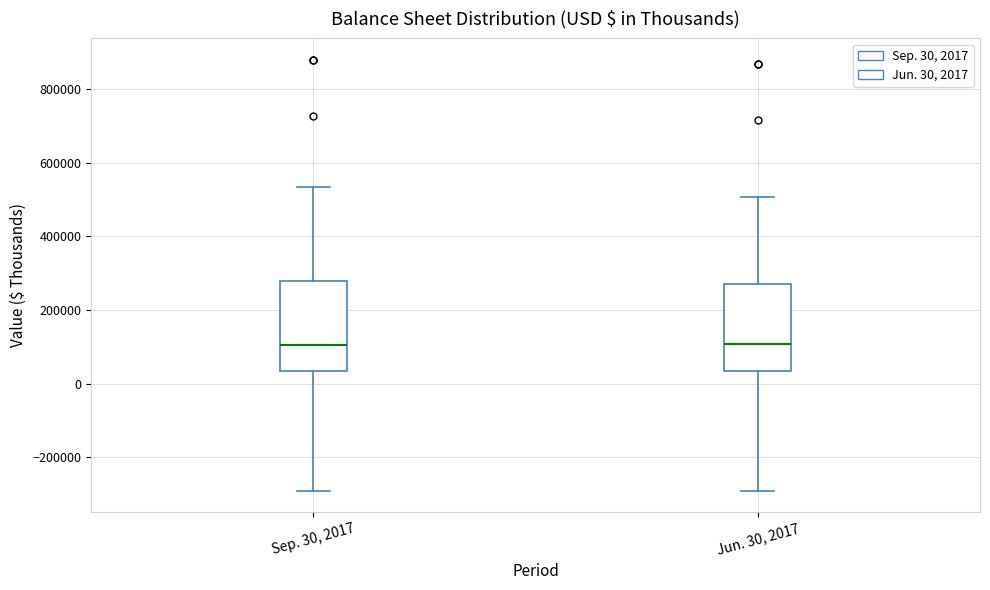

Reading left to right, transcribe this box plot: for each box, give where its median line is, the range the box spans, and where its two whiskers end, as read against the y-axis. The values are not printed on the chart, so give them approximately, as read against the axis.

Sep. 30, 2017: median 100000, box 40000 to 280000, whiskers -300000 to 540000
Jun. 30, 2017: median 100000, box 40000 to 280000, whiskers -300000 to 500000